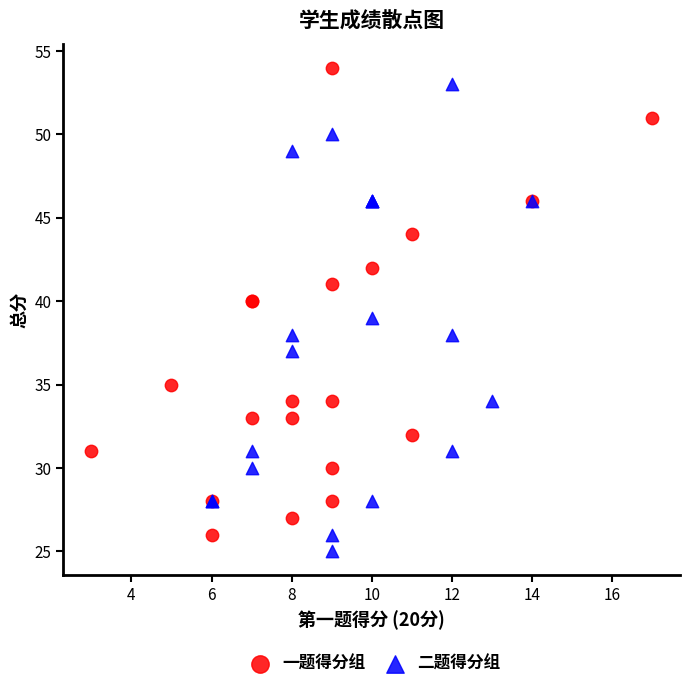

Which series contains the lowest Y value?

二题得分组